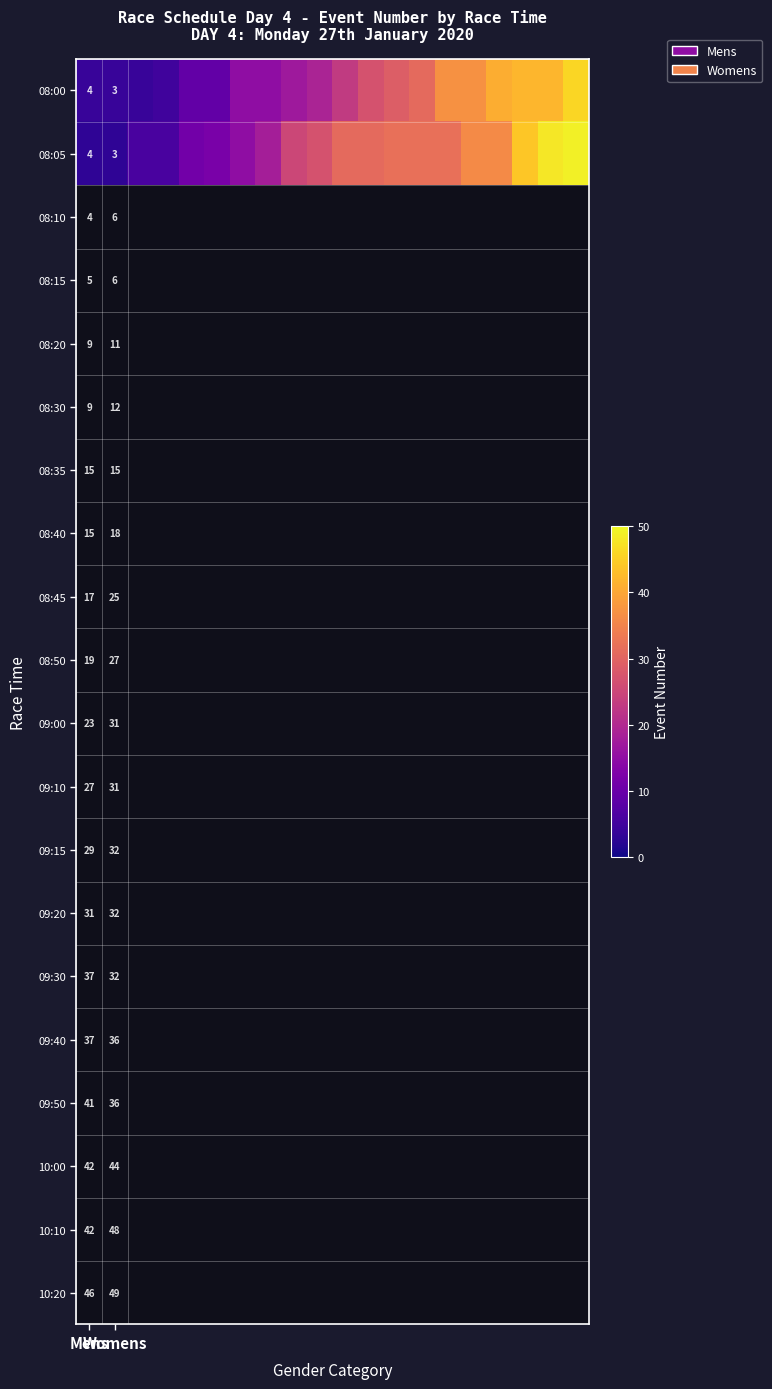

How many series are shown in this chart?

2